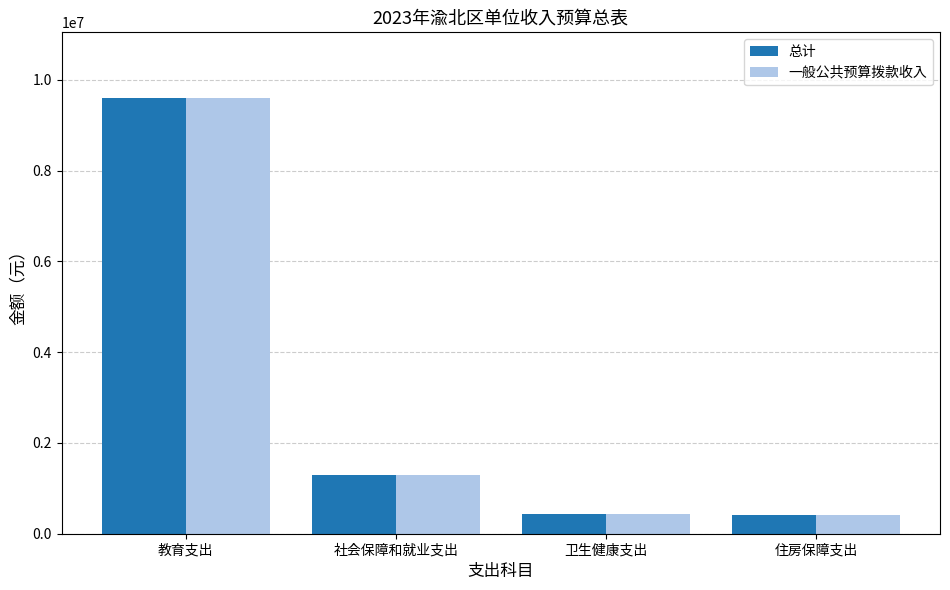

What is the minimum value shown in the chart?

408185.3